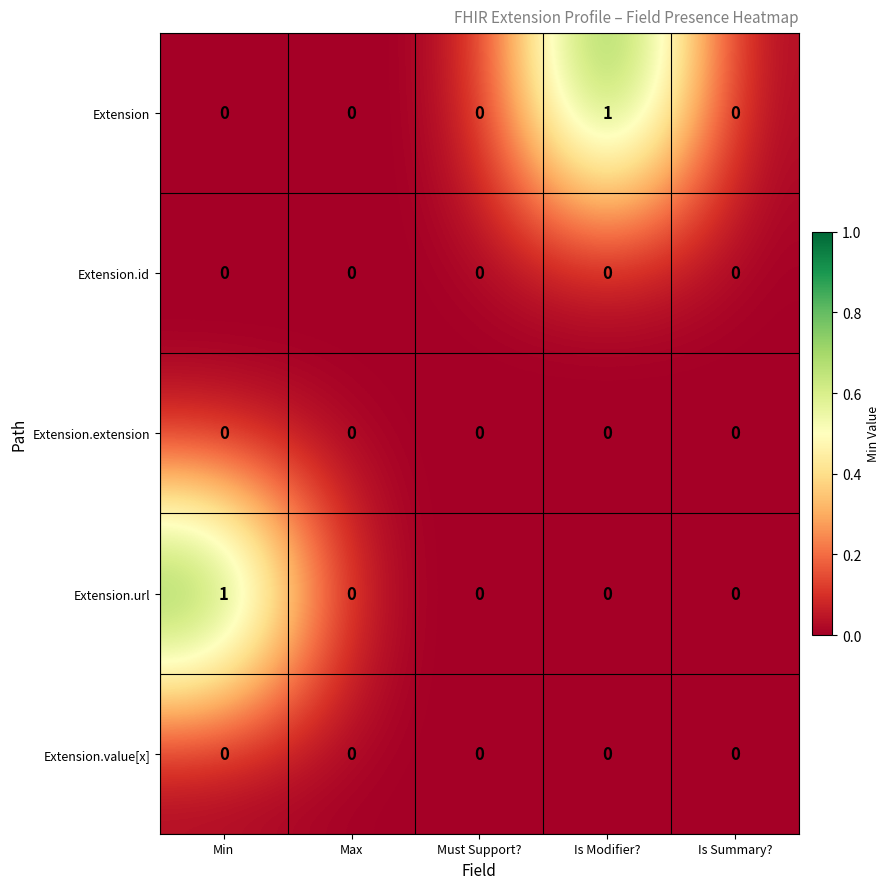

Reading left to right, transcribe all the data shown in this chart.

Extension: 0	0	0	1	0
Extension.id: 0	0	0	0	0
Extension.extension: 0	0	0	0	0
Extension.url: 1	0	0	0	0
Extension.value[x]: 0	0	0	0	0